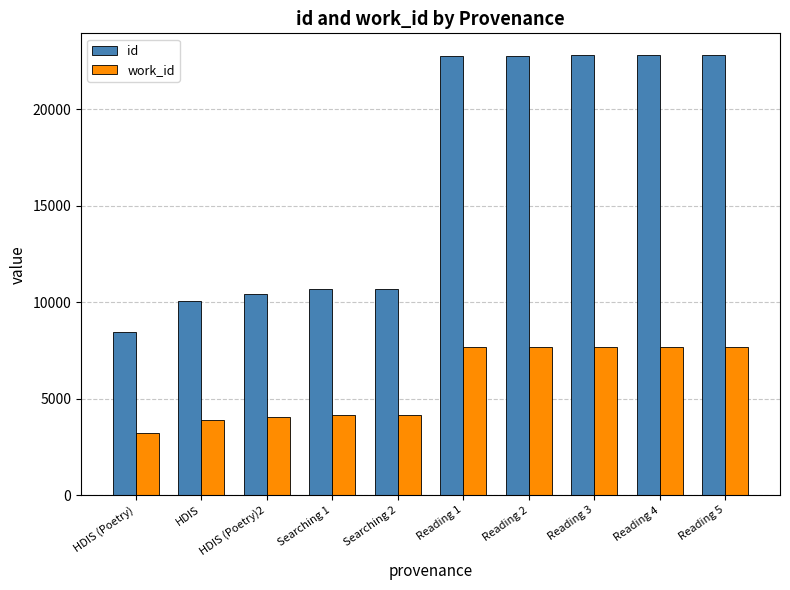

Which series has the largest range (max minus min)?

id